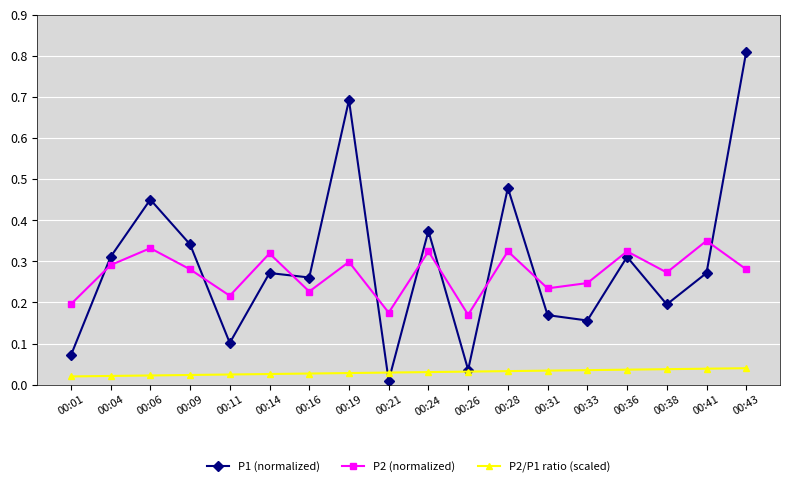

The P2 (normalized) series shows 0.5 at 00:41. True or false?

False